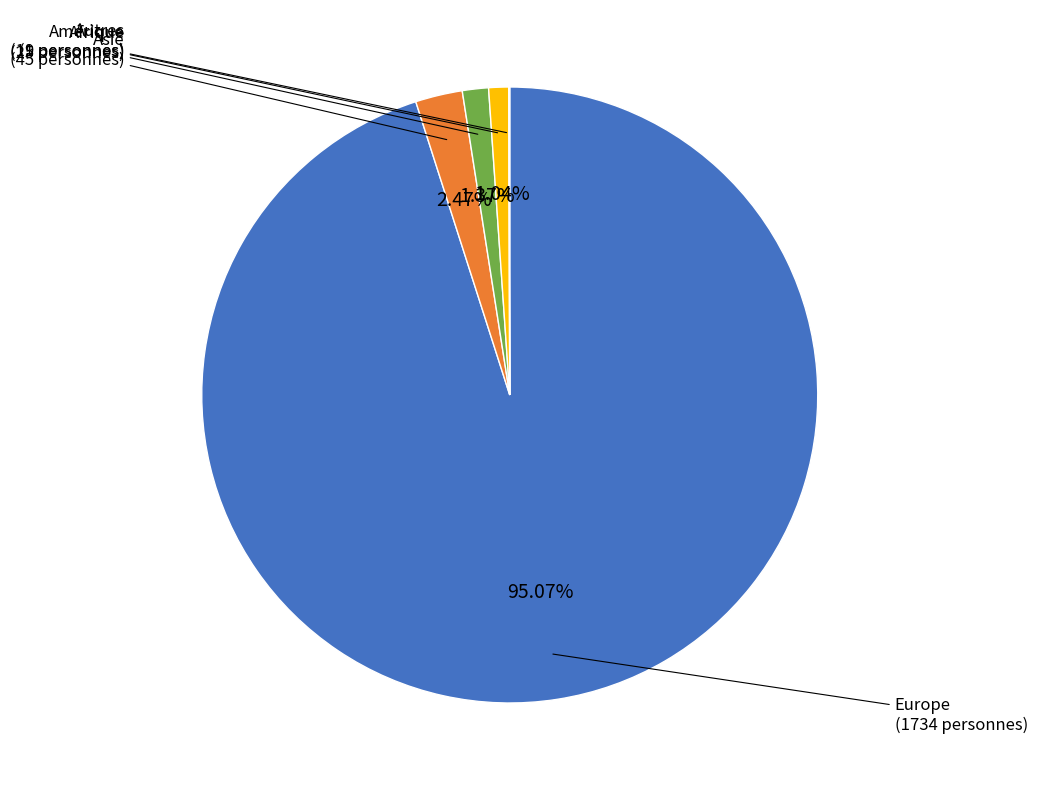

Does any single category account for the majority?

Yes